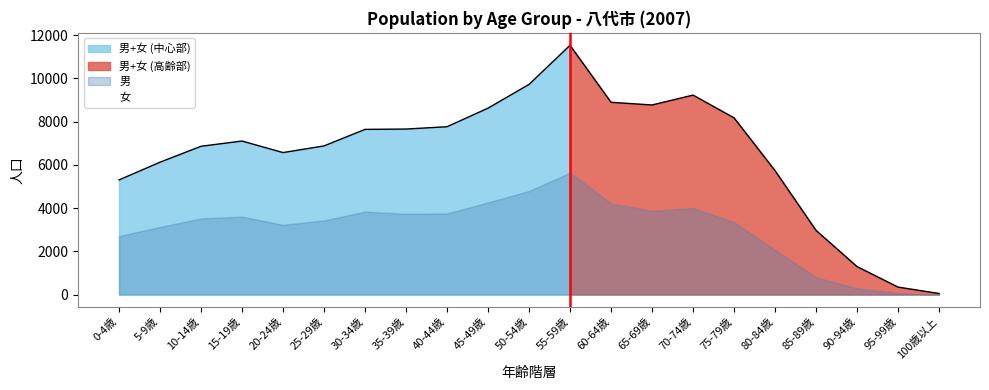

Where is the first local maximum?

15-19歳